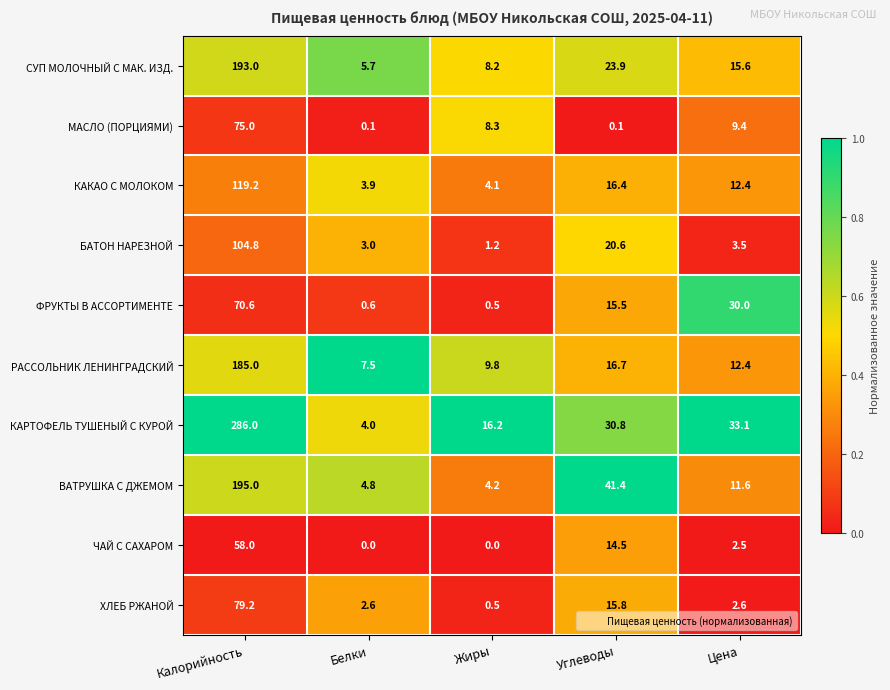

How many distinct data groups are displayed?

10